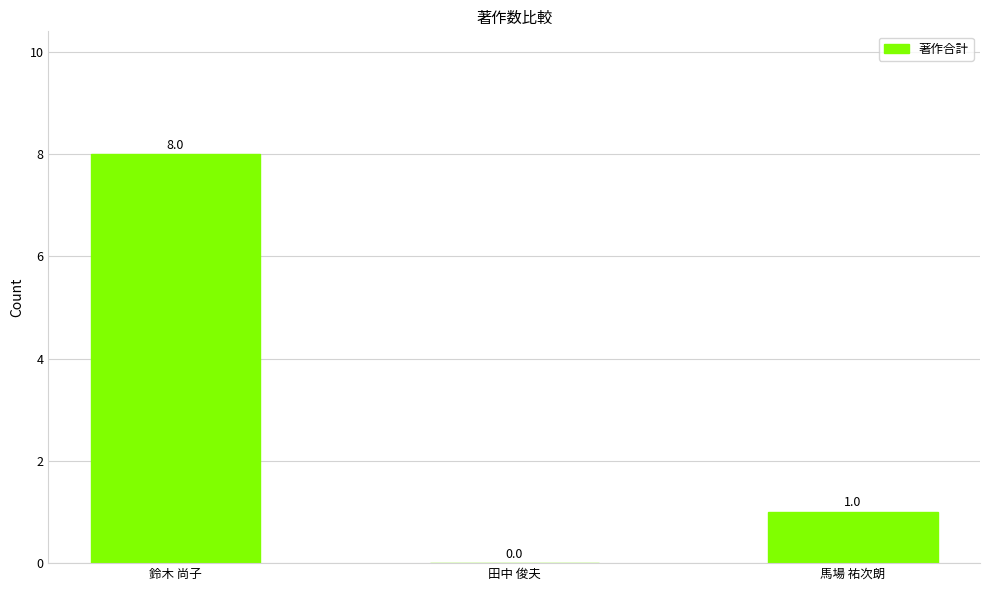

Where does the data first go above 1?

鈴木 尚子